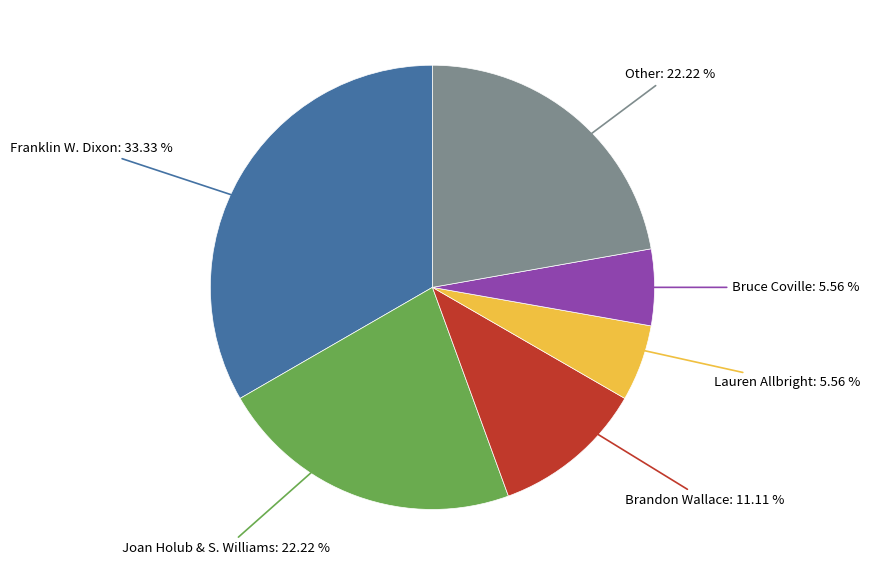

Is there any slice that represents more than half of the pie?

No